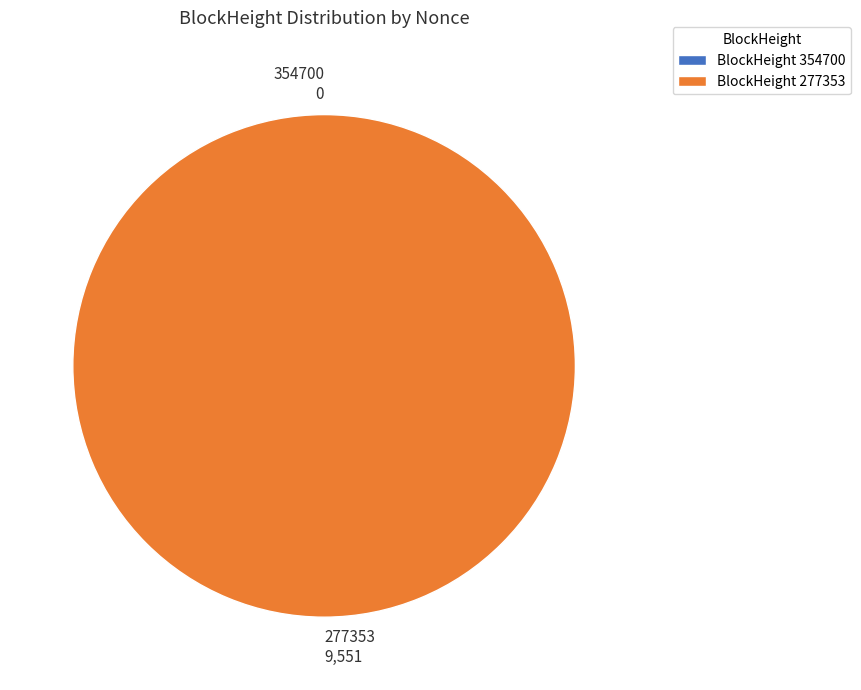

Is it true that 277353 is 95% of the pie?

False